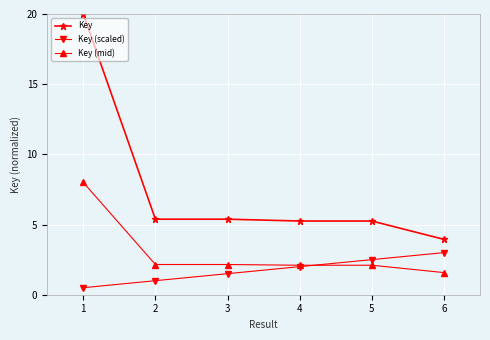

How many lines are shown in the chart?

3